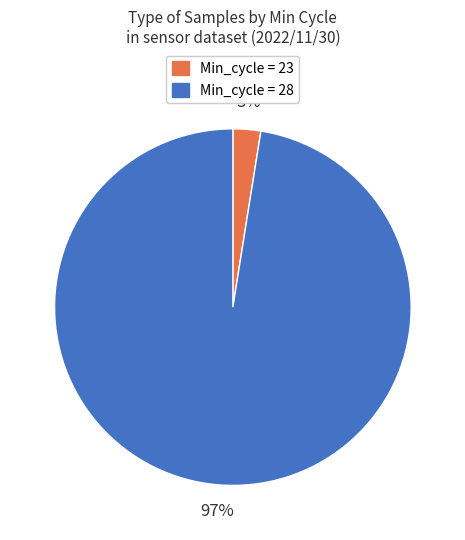

Is there a majority slice in this chart?

Yes